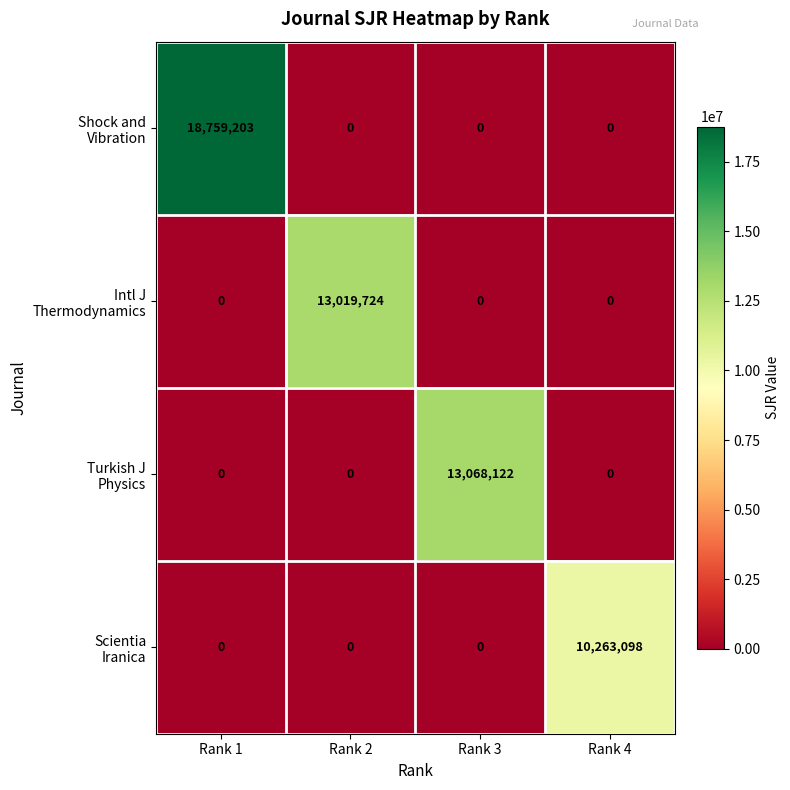

What is the total value across all series at Rank 4?

10263098